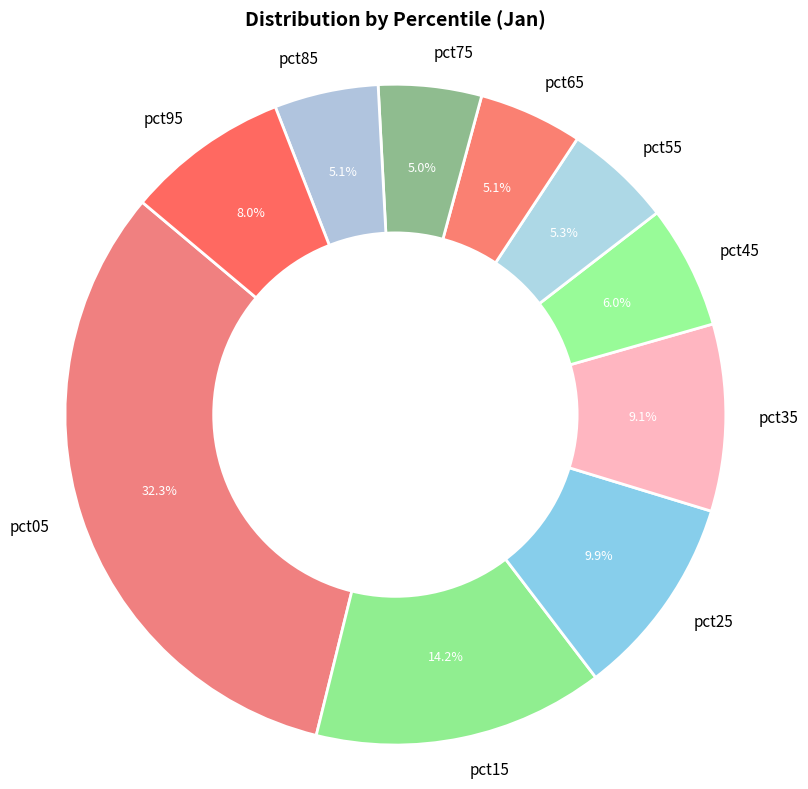

To the nearest percent, what is the average slice percentage?

10%